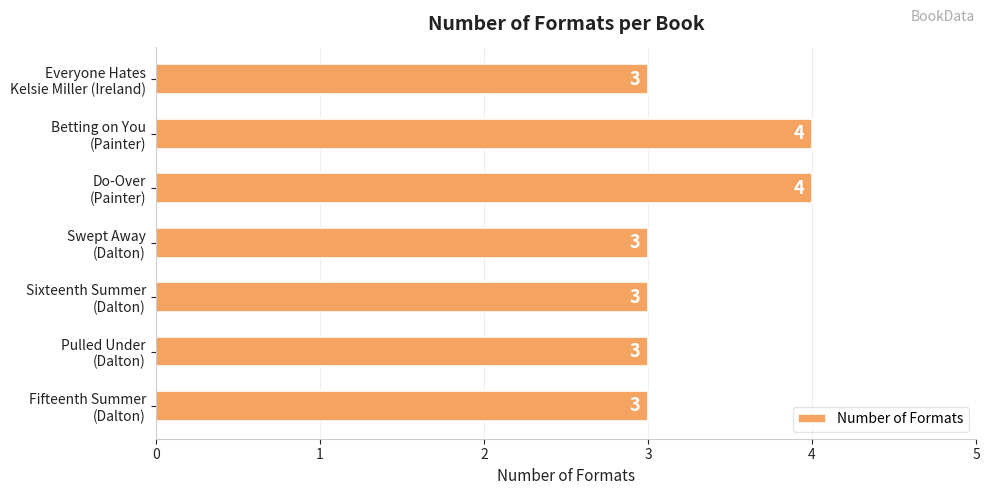

Reading top to bottom, what are all the values shown in this chart?

3	4	4	3	3	3	3